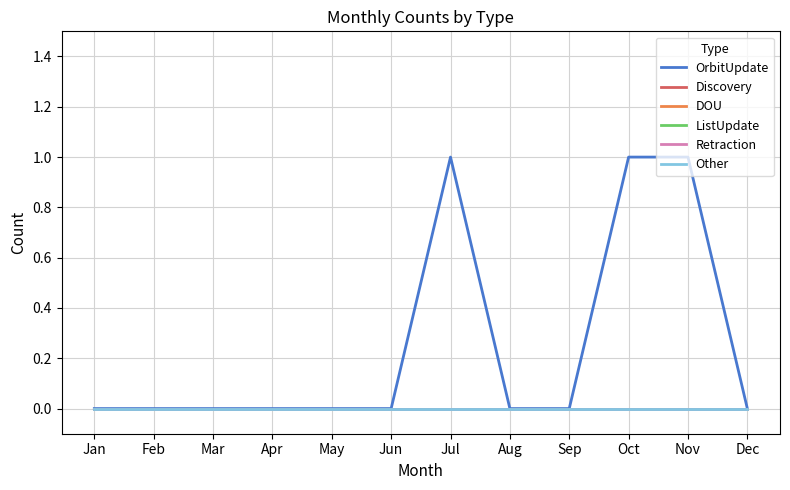

How many lines are shown in the chart?

6